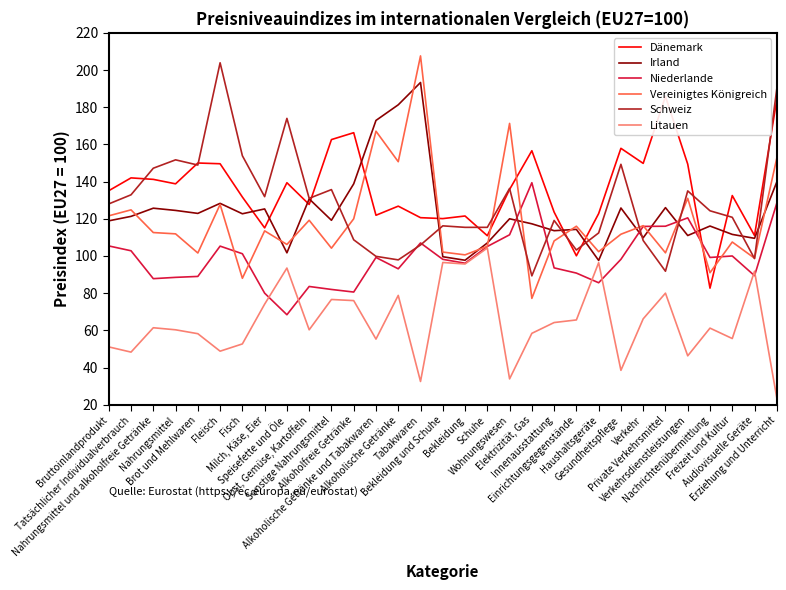

What position from the left is Gesundheitspflege?

24